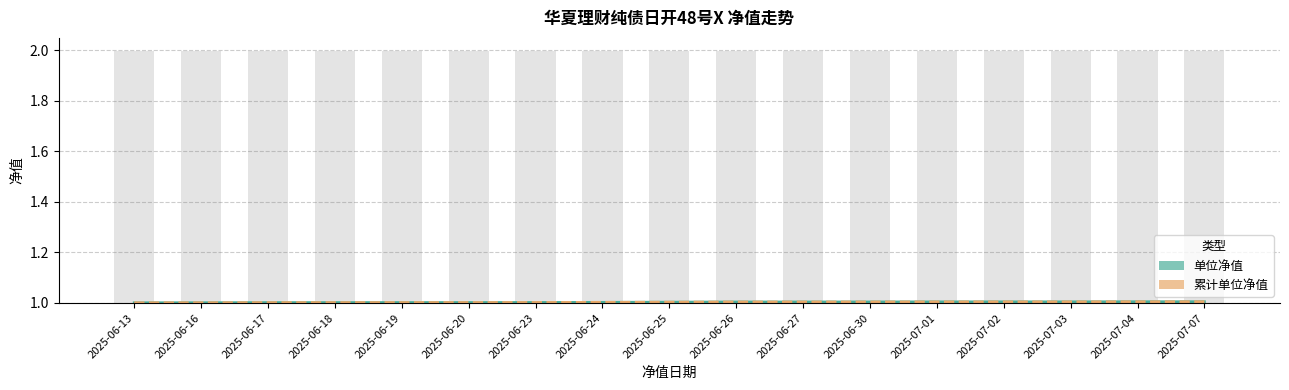

What is the greatest value displayed?

1.0